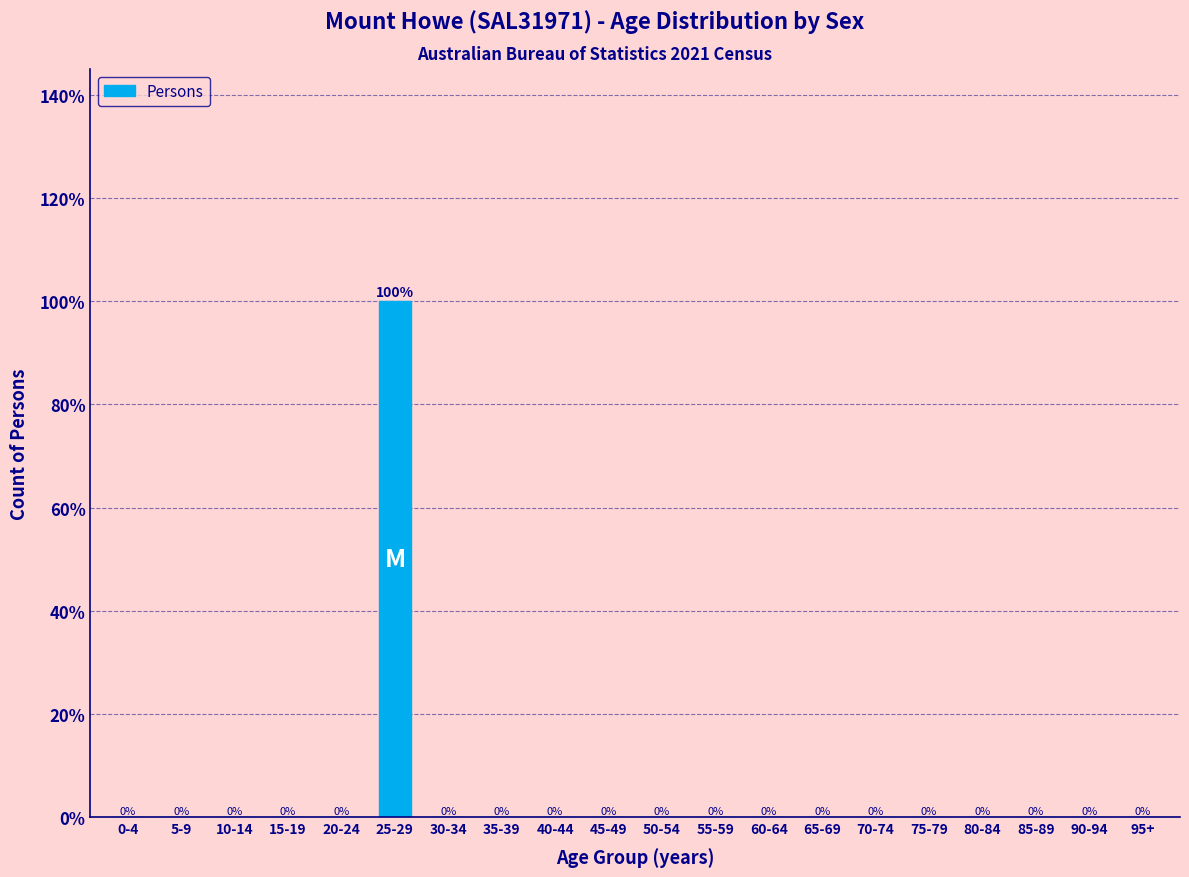

Reading left to right, what are all the values shown in this chart?

0-4=0	5-9=0	10-14=0	15-19=0	20-24=0	25-29=100	30-34=0	35-39=0	40-44=0	45-49=0	50-54=0	55-59=0	60-64=0	65-69=0	70-74=0	75-79=0	80-84=0	85-89=0	90-94=0	95+=0